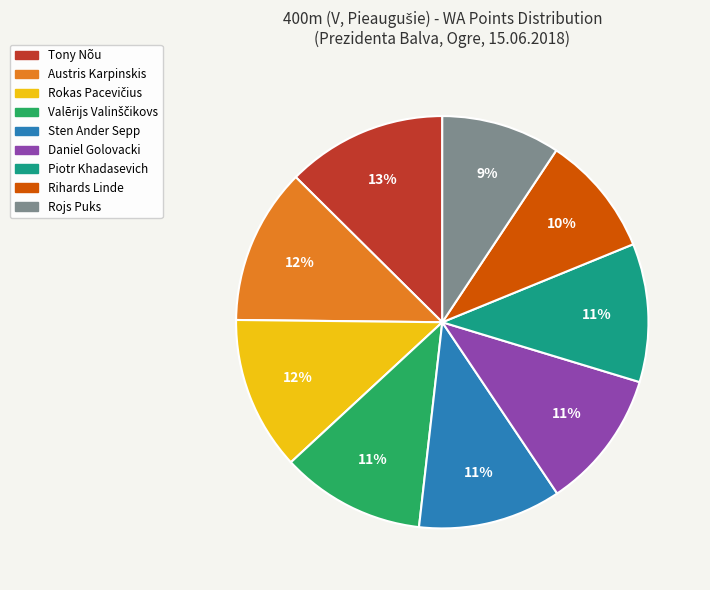

To the nearest percent, what portion does Austris Karpinskis represent?

12%